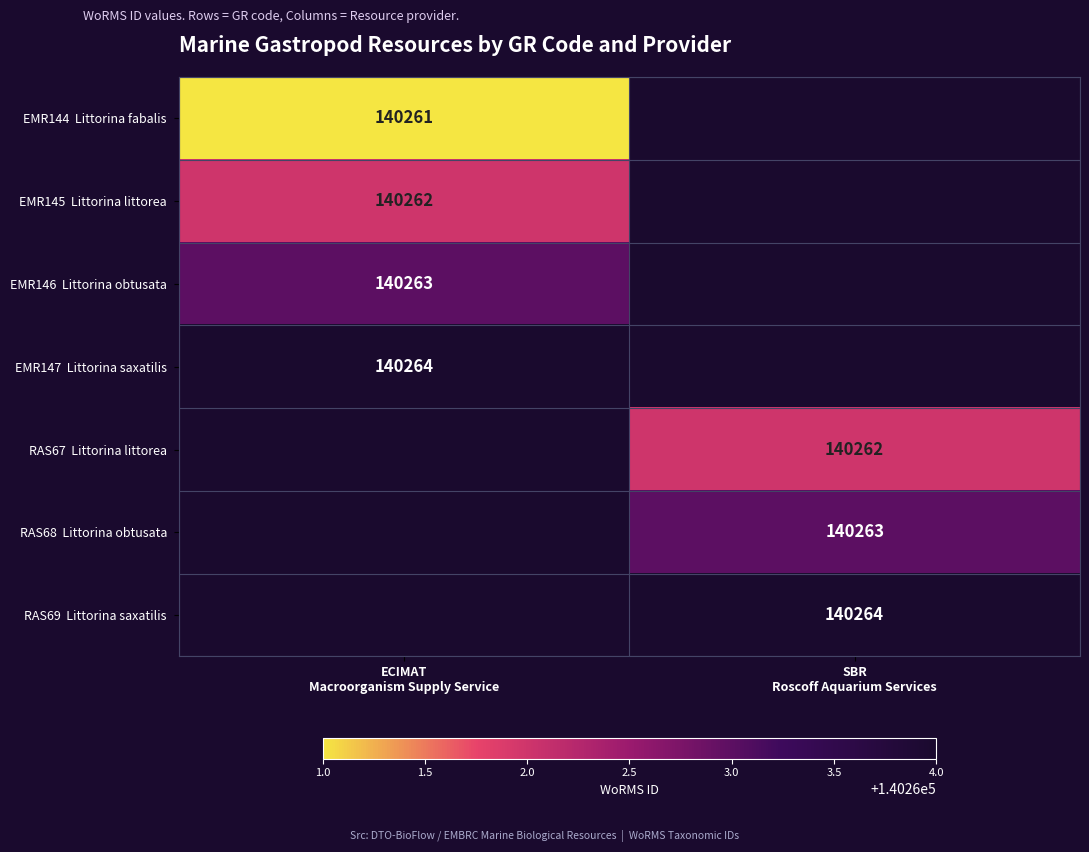

How many distinct data groups are displayed?

7